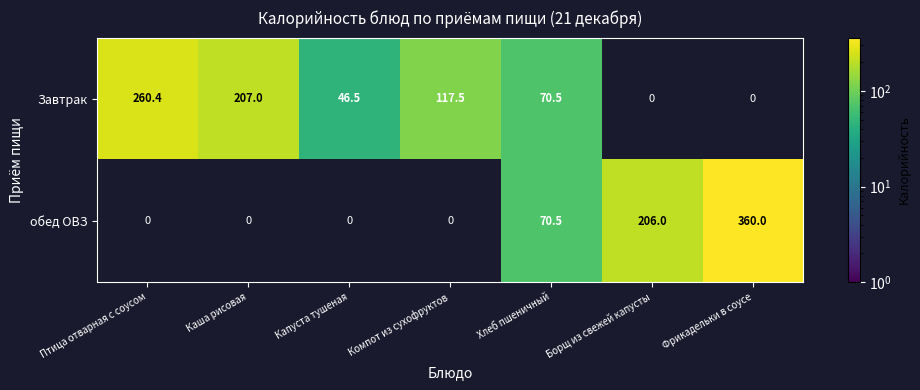

At how many categories does at least one series exceed 108?

5